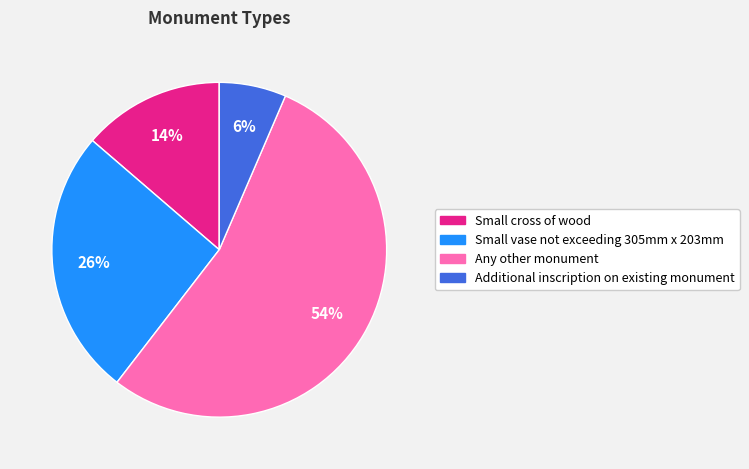

The Any other monument slice represents 64% of the pie. True or false?

False